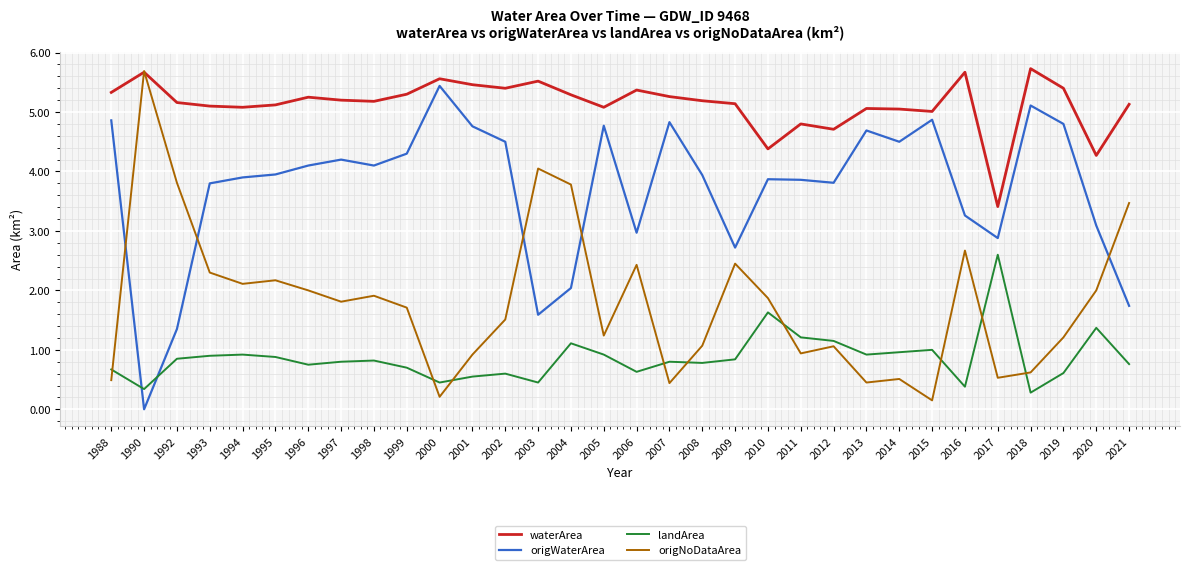

What are all the series names shown in the legend?

waterArea, origWaterArea, landArea, origNoDataArea